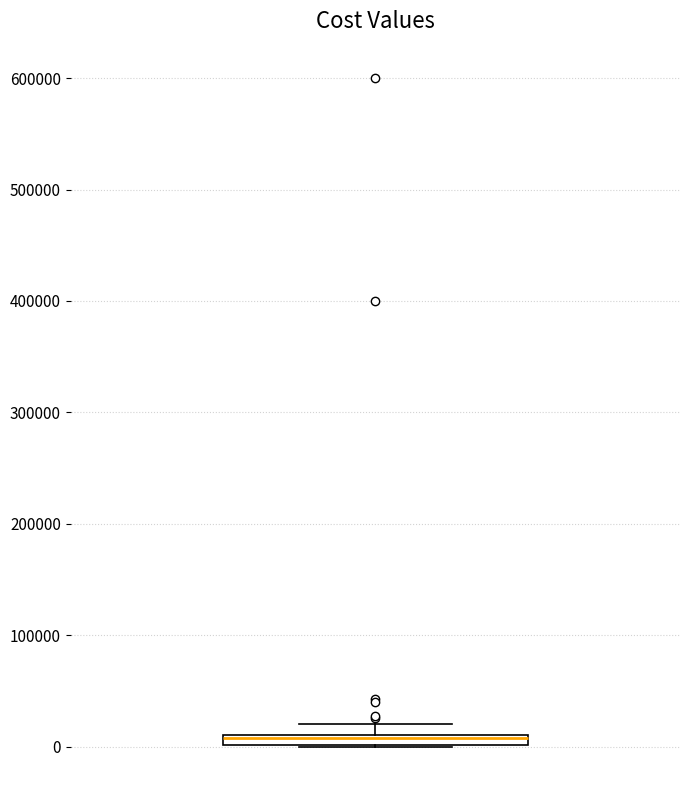

Where is the upper edge of the box on the y-axis? The values are not printed on the chart, so give them approximately, as read against the axis.

10000